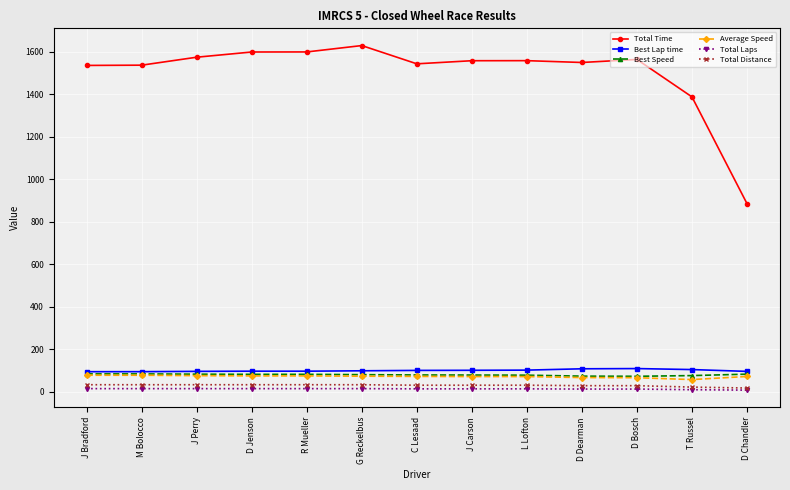

What is the label of the 7th point from the right?

C Lesaad